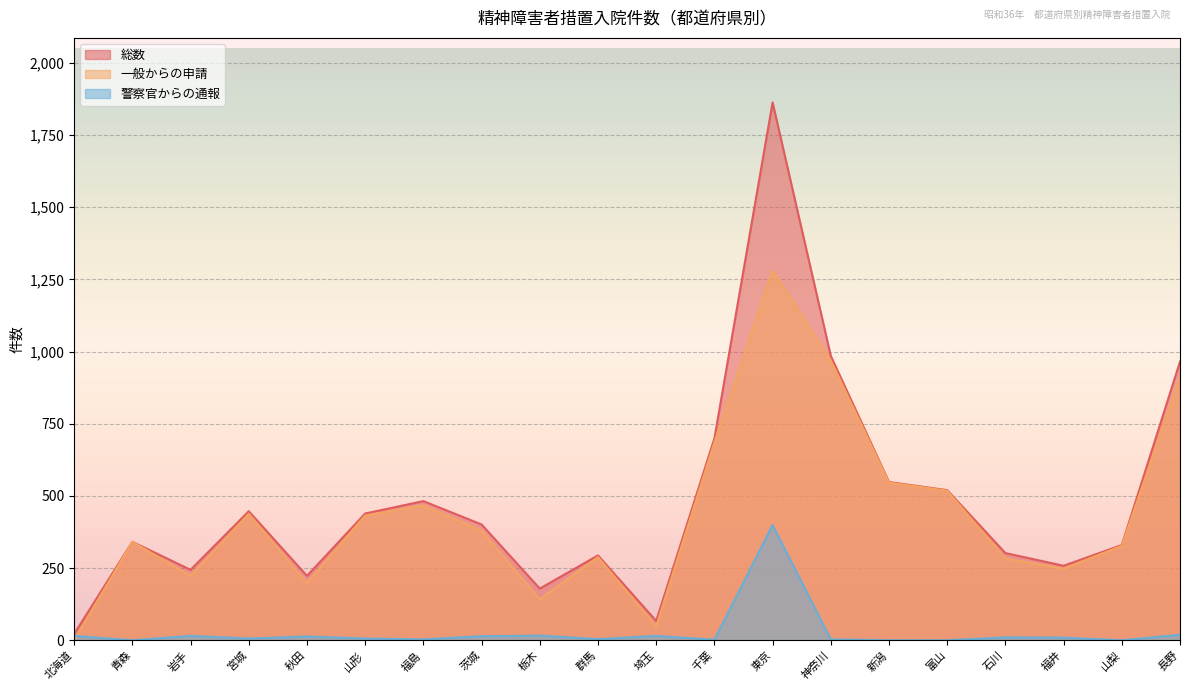

Which label corresponds to the smallest value in the chart?

北海道